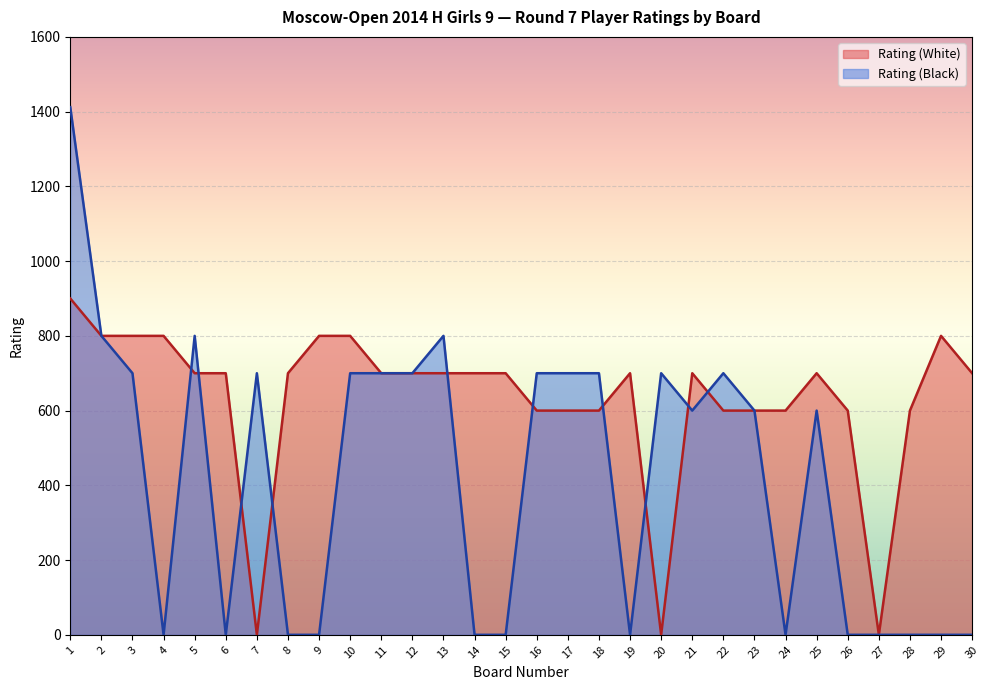

How many categories are shown in the chart?

30